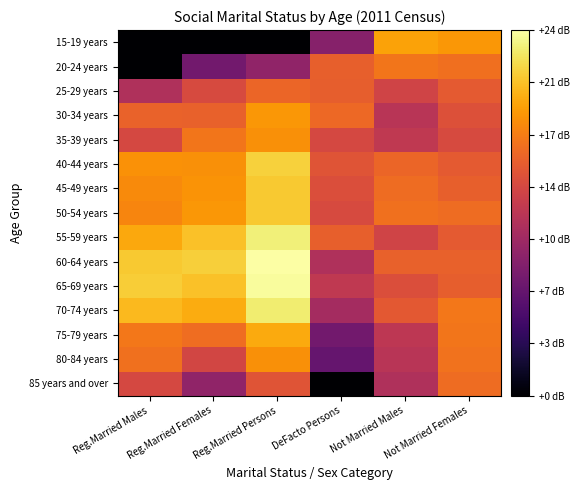

What is the difference between the highest and lowest values at Reg.Married Females?

21.6